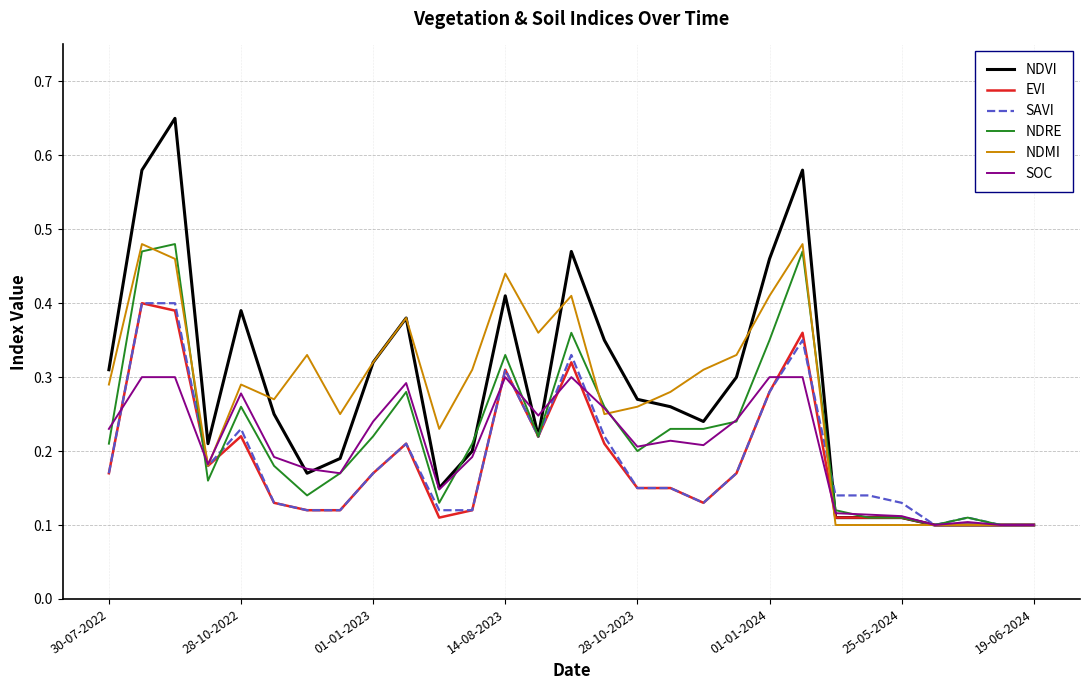

Which series has the largest range (max minus min)?

NDVI